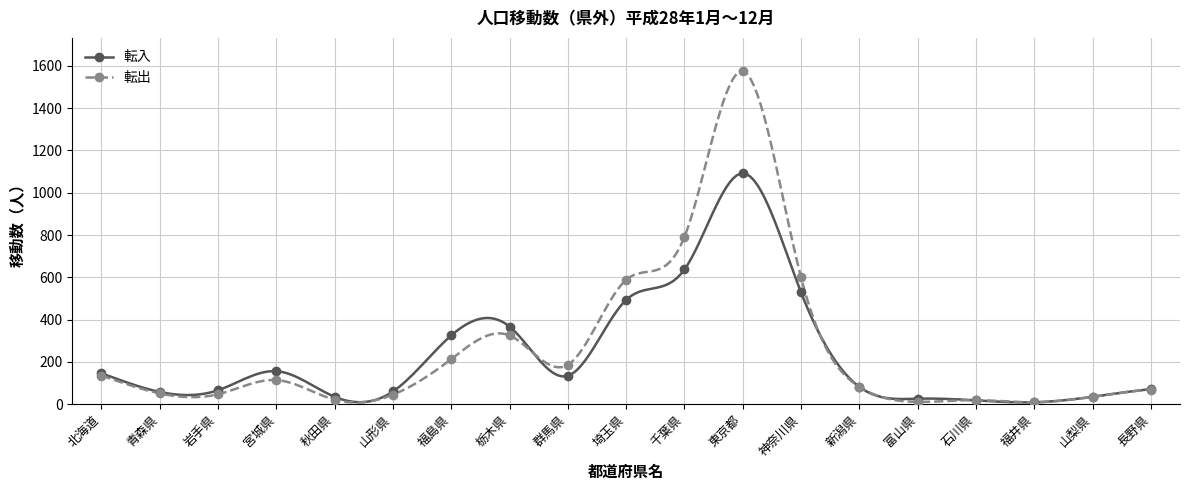

Reading left to right, what are all the values shown in this chart?

転入: 146	58	66	156	35	60	325	367	134	493	637	1092	529	82	26	18	9	35	71
転出: 135	51	47	114	21	45	213	325	186	588	791	1575	600	82	11	19	9	35	69